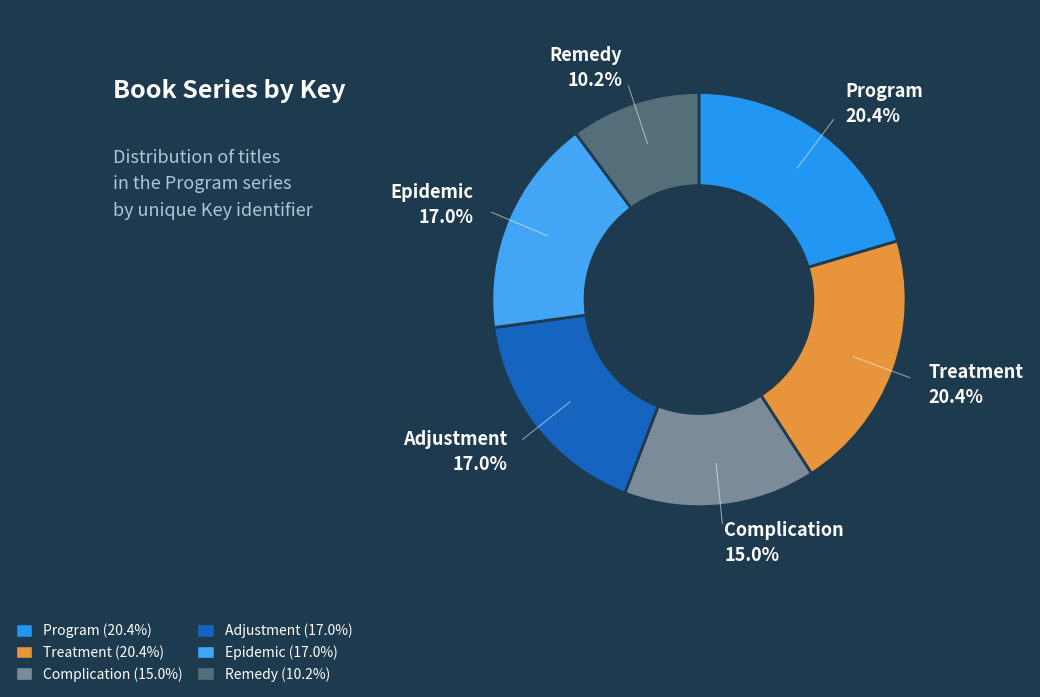

Does any single category account for the majority?

No